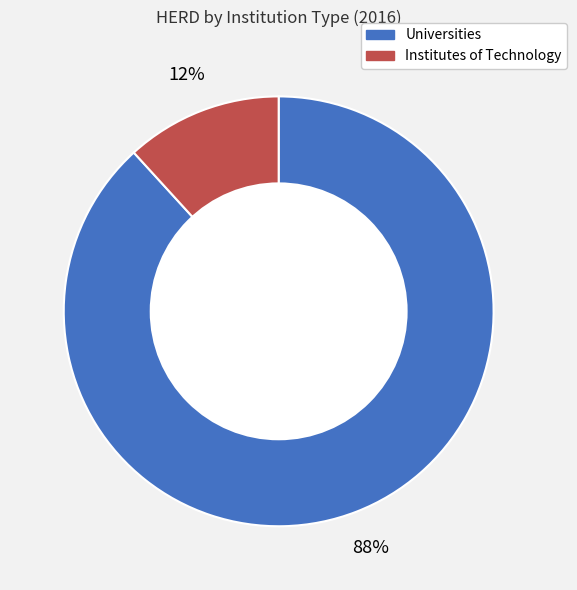

Is there any slice that represents more than half of the pie?

Yes